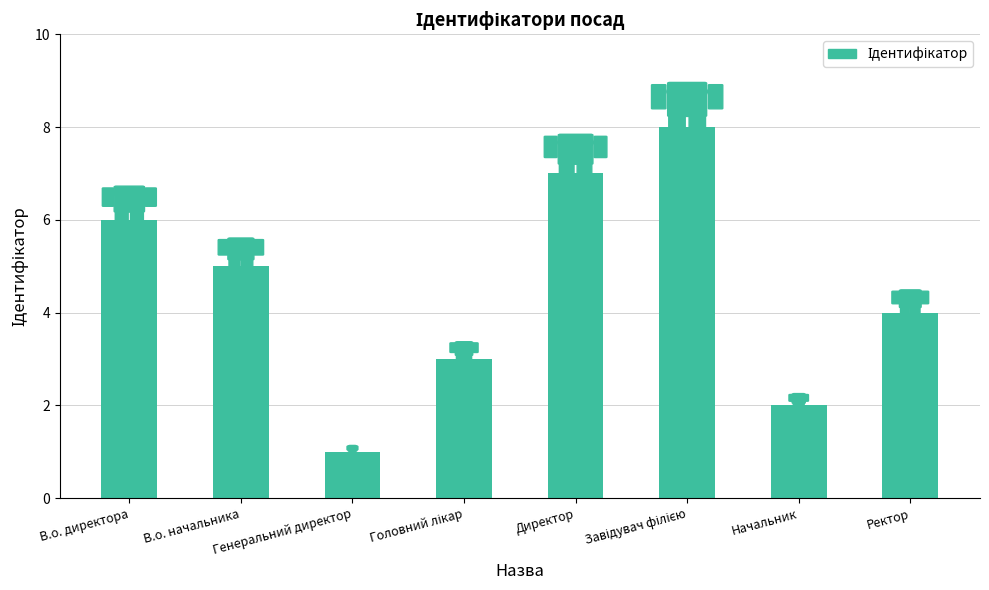

How many bars are there in total?

8